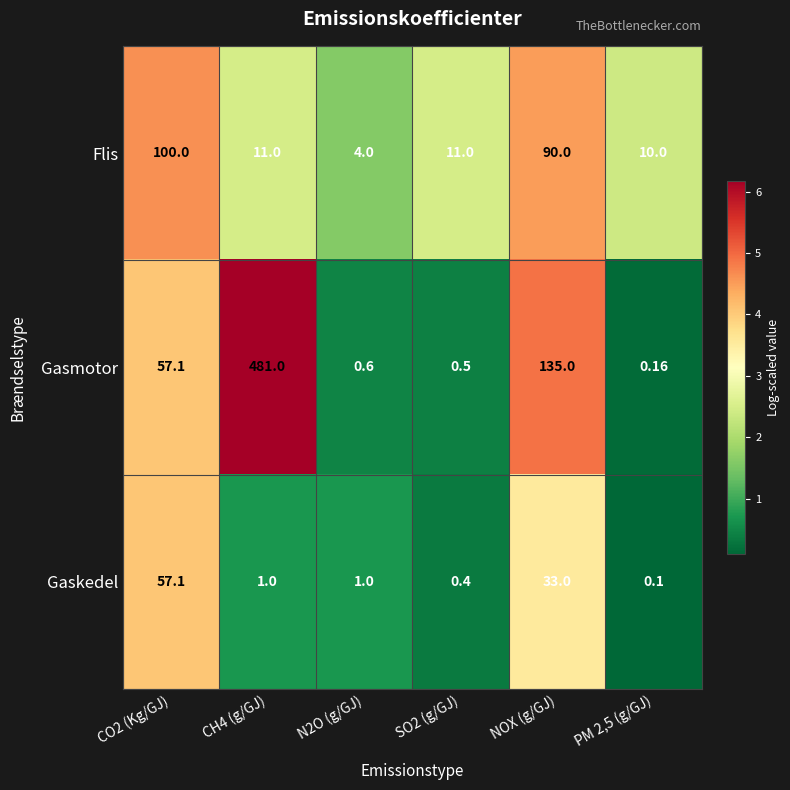

At which label is Gasmotor closest to 240?

NOX (g/GJ)